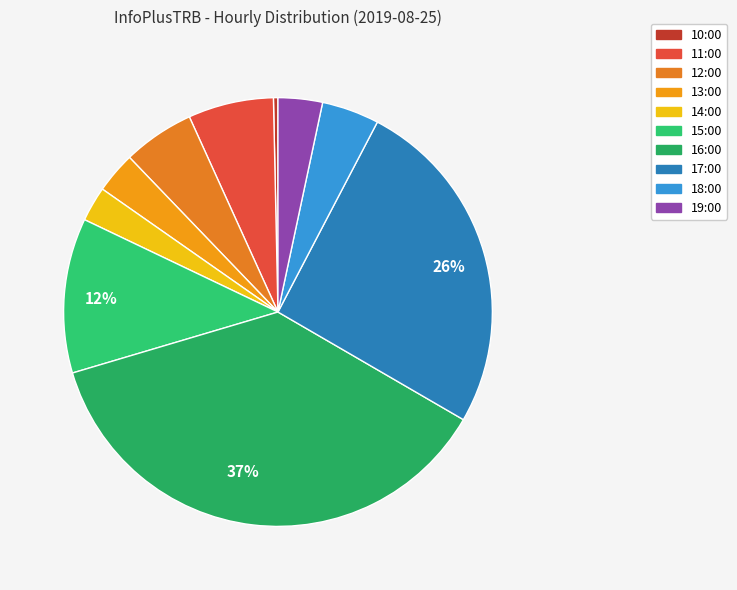

To the nearest percent, what portion does 16:00 represent?

37%